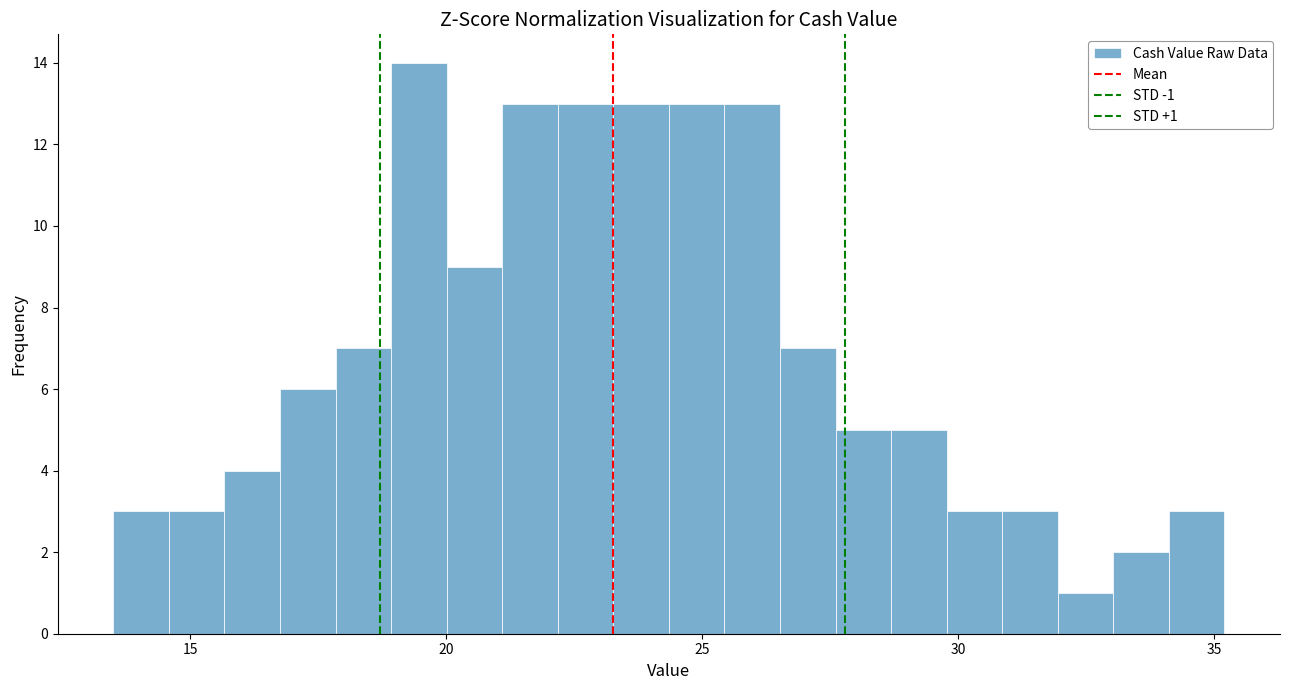

Read against the x-axis, roughly where is the centre of the tallest bar?

19.5